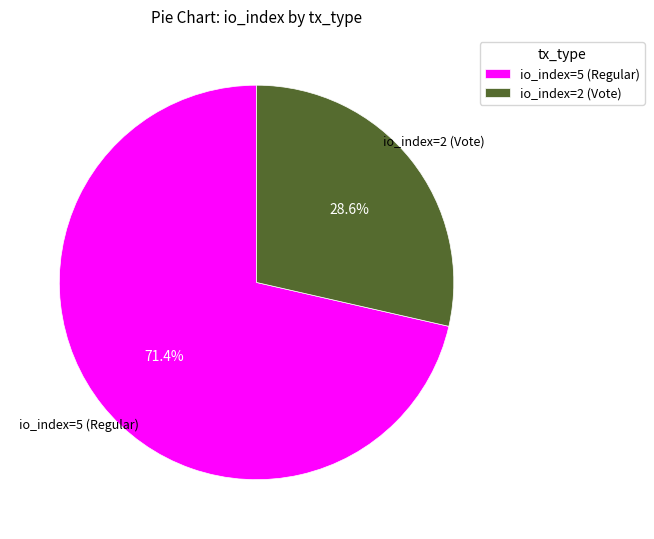

What percentage is NOT represented by io_index=2 (Vote)?

71.4%